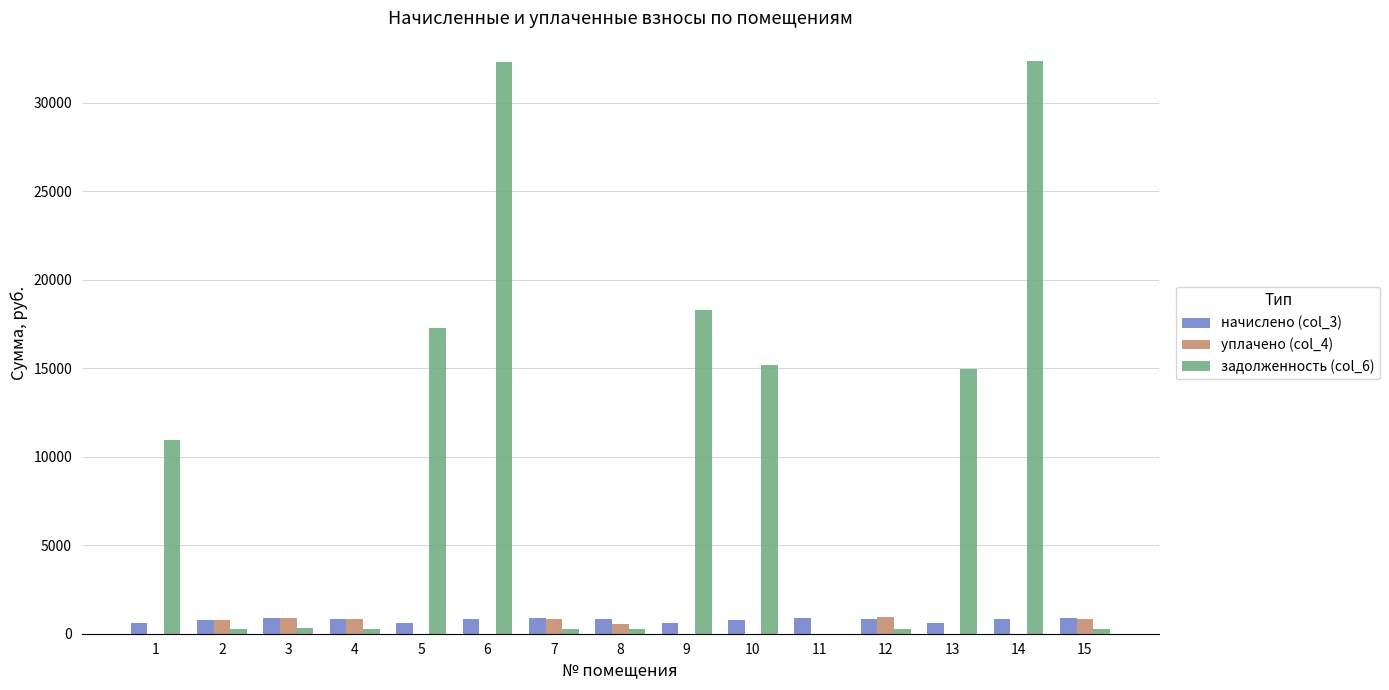

Between 1 and 7, which series saw the biggest shift?

задолженность (col_6)